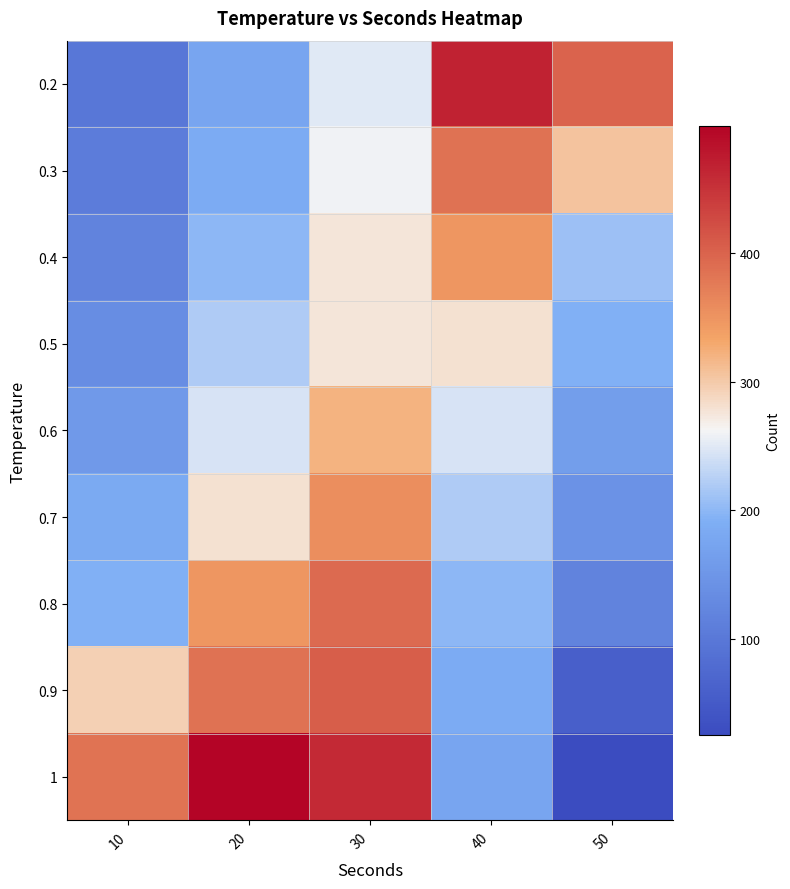

How many values in the 0.9 series exceed 295?

2